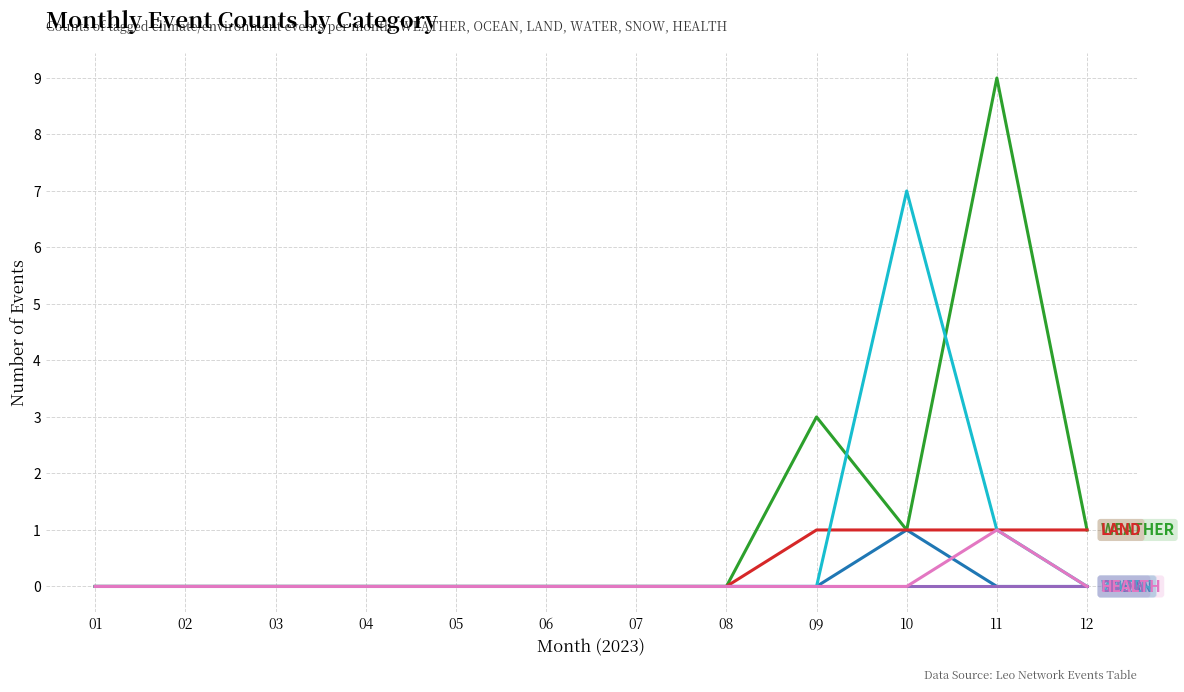

What is the maximum value shown in the chart?

9